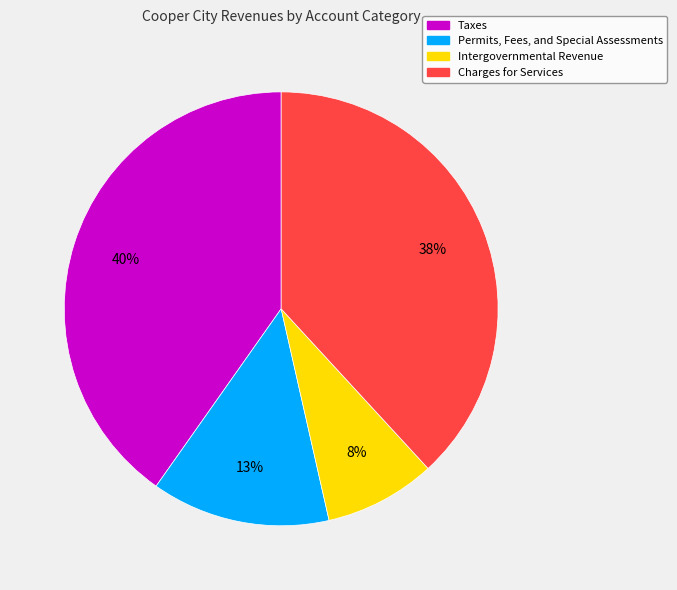

Rank the categories by value from highest to lowest.

Taxes, Charges for Services, Permits, Fees, and Special Assessments, Intergovernmental Revenue